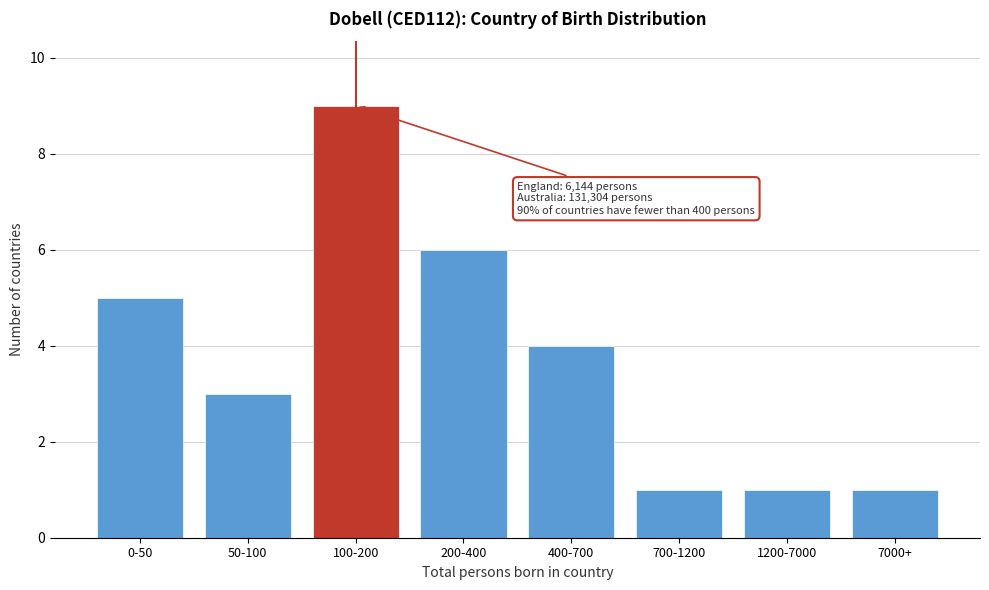

Reading right to left, transcribe all the data shown in this chart.

1	1	1	4	6	9	3	5